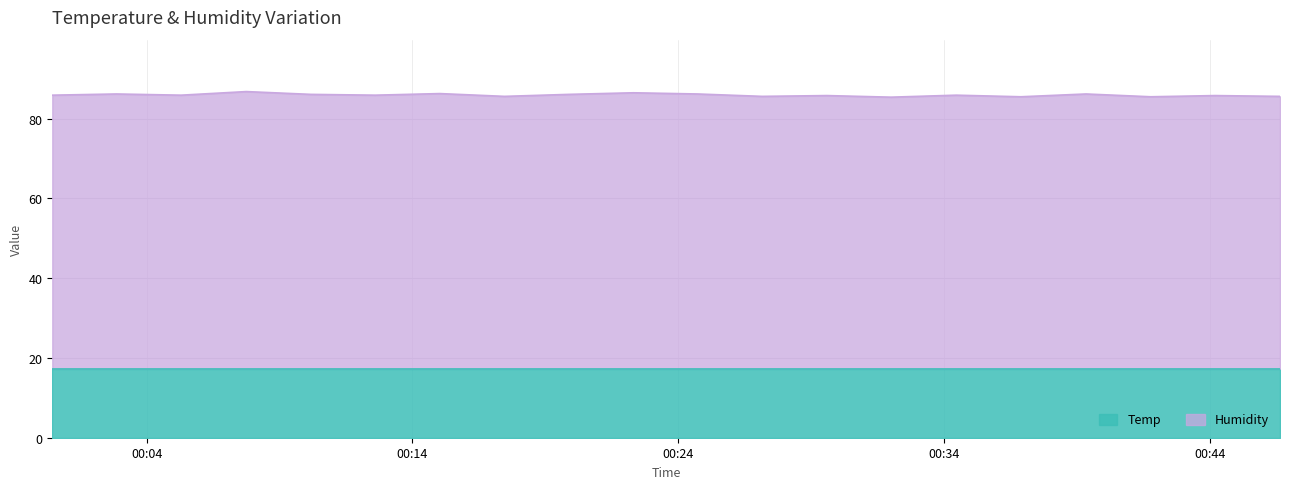

What is the label of the 11th point from the right?

2023/04/28 00:22:19